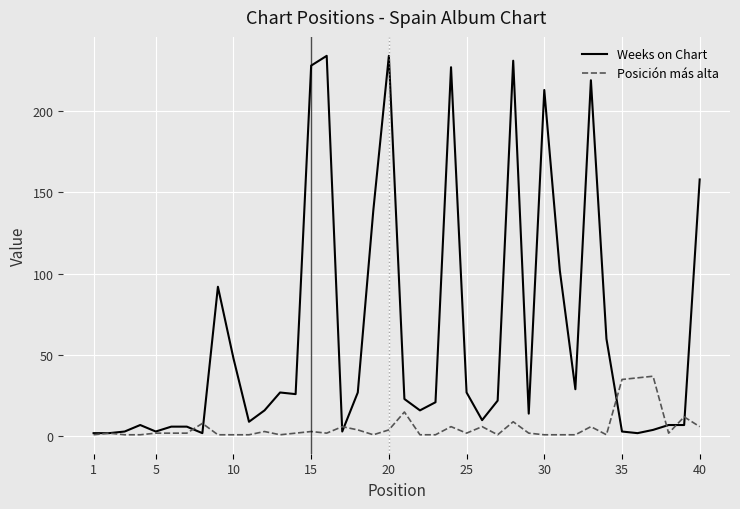

Count the number of data series in this chart.

2